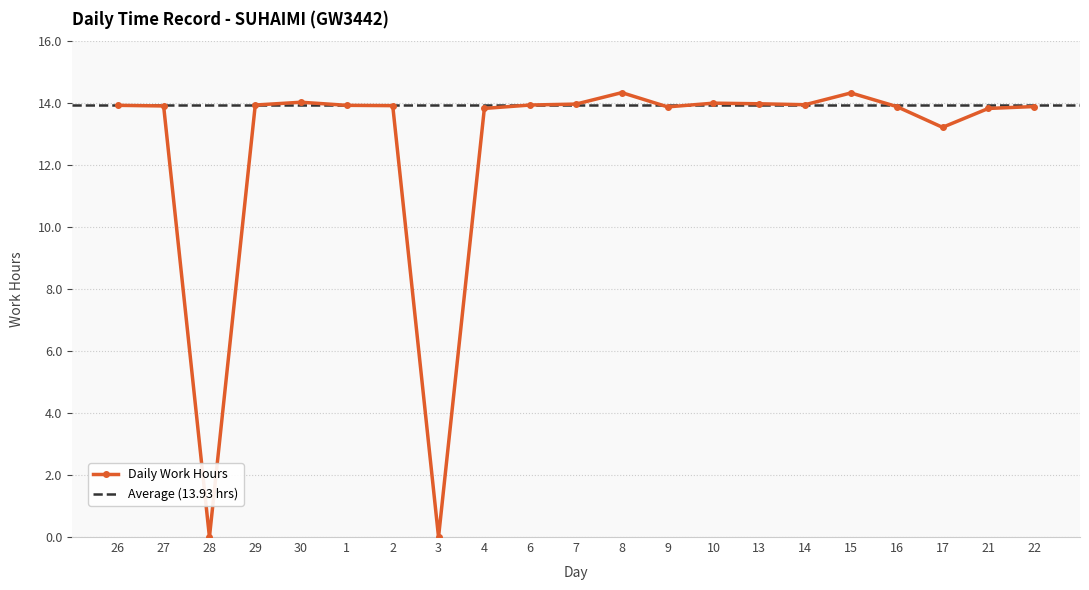

At which label is the value closest to 7?

17